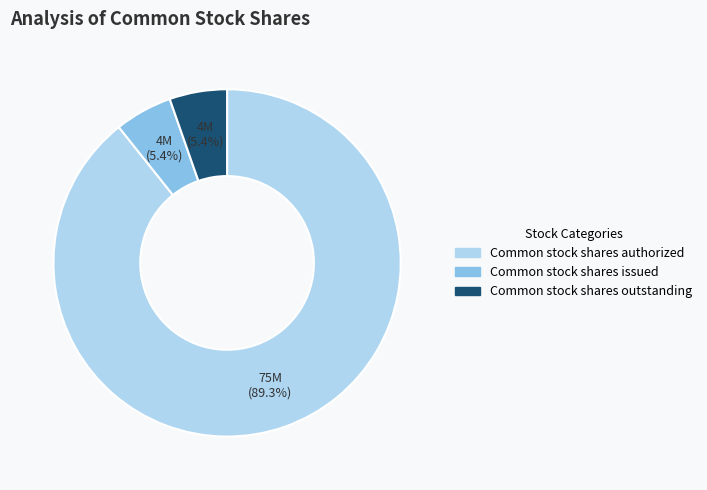

Count the number of slices in the pie.

3